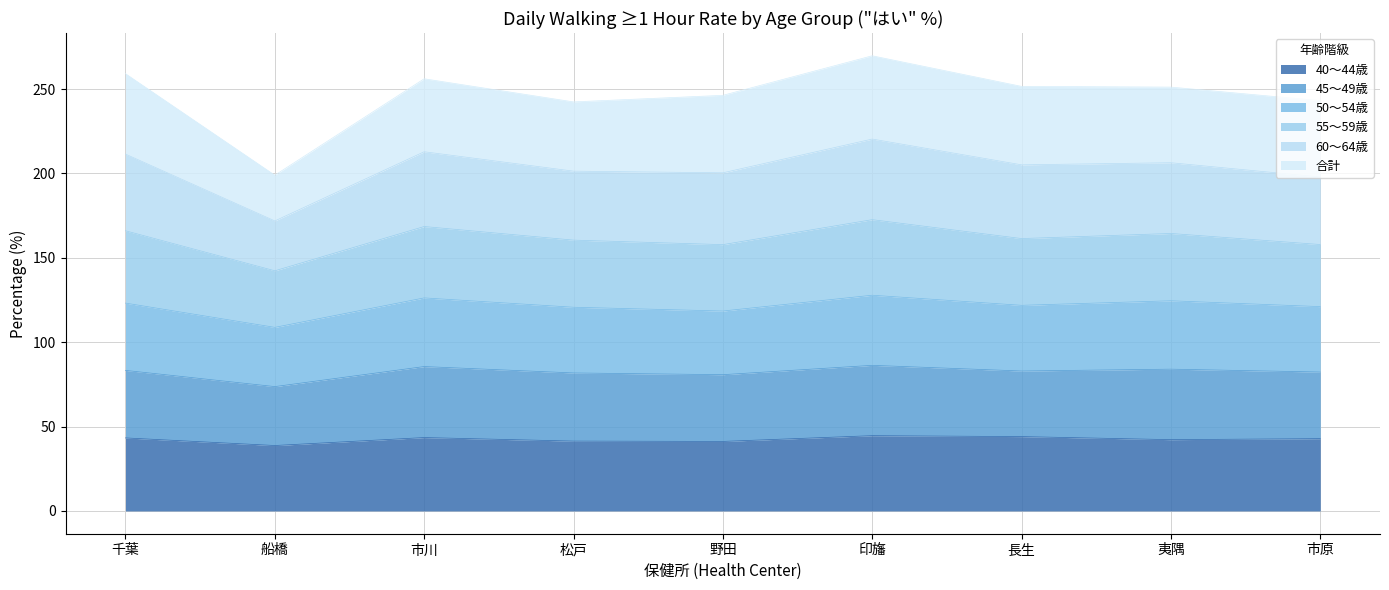

What is the label of the 3rd point from the right?

長生